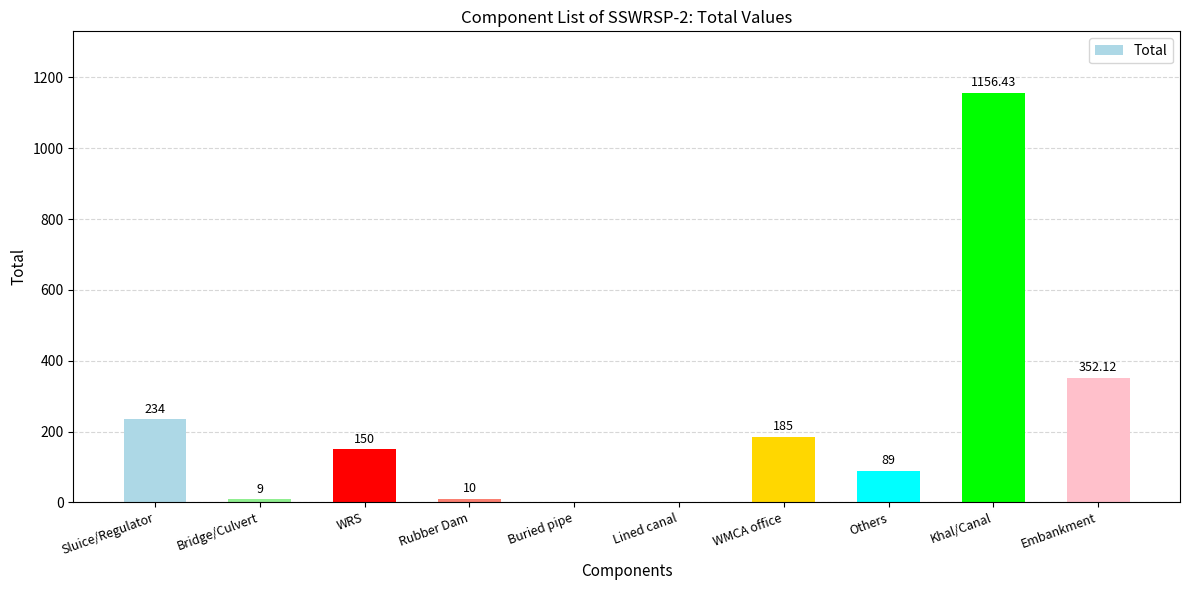

What is the difference between the values at Rubber Dam and Khal/Canal?

1146.4